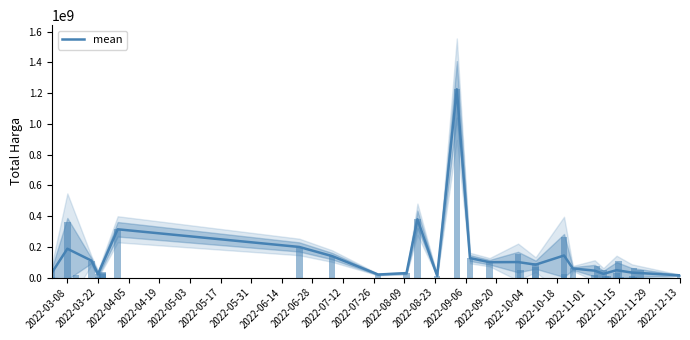

What is the sum of all values?

3450995372.7